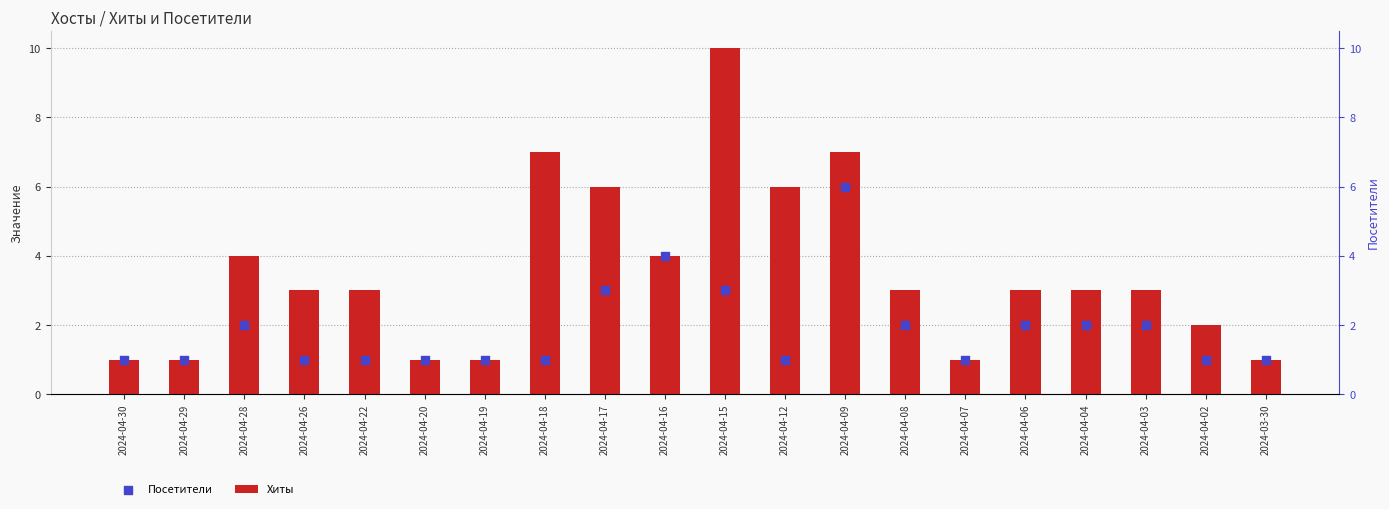

What is the total value across all series at 2024-04-15?

13